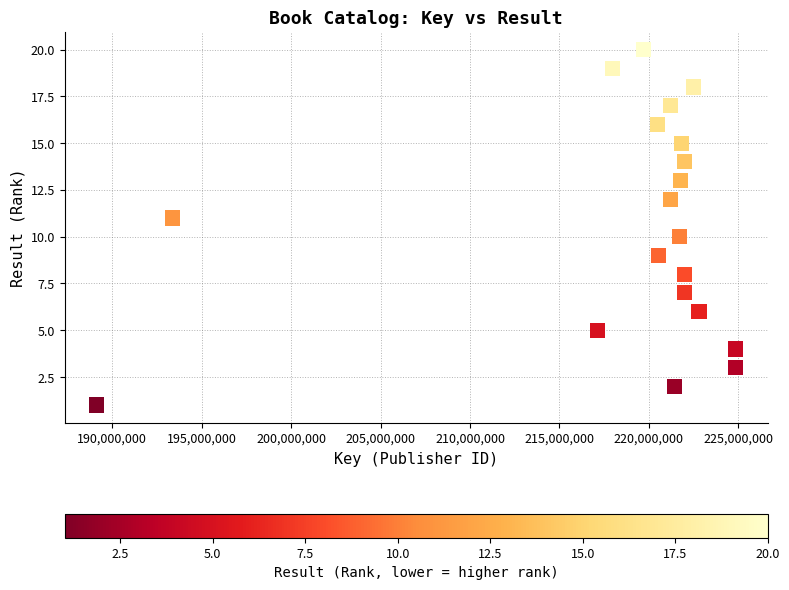

What is the range of X values (max minus min)?

35736153